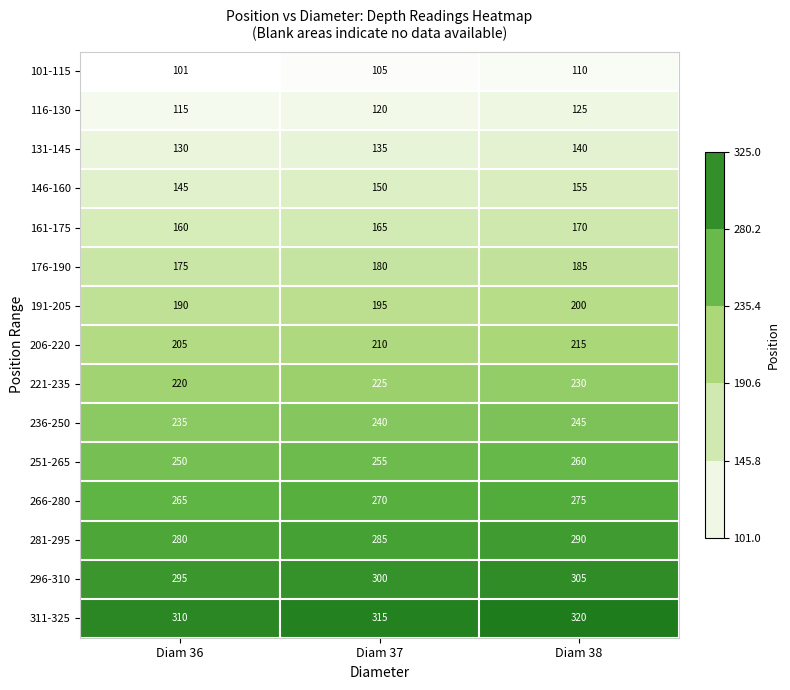

At which label does 251-265 reach its minimum?

Diam 36